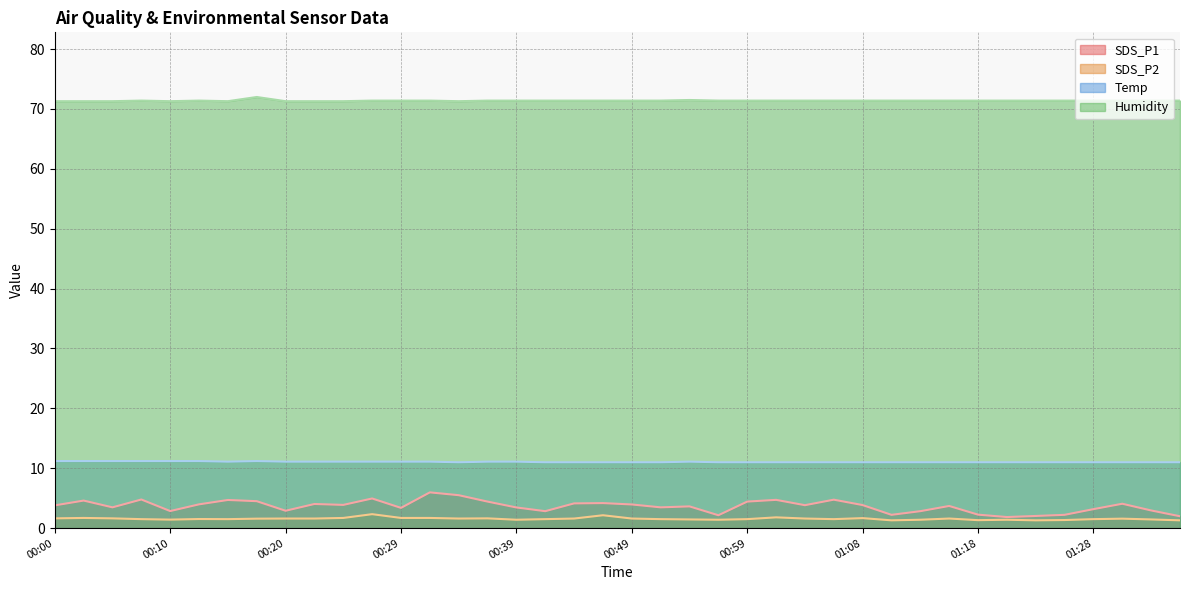

Reading left to right, what are all the values shown in this chart?

SDS_P1: 3.8	4.6	3.5	4.8	2.9	4.0	4.7	4.5	2.9	4.0	3.9	5.0	3.4	6.0	5.5	4.4	3.5	2.8	4.1	4.2	4.0	3.5	3.6	2.1	4.4	4.7	3.8	4.8	3.9	2.2	2.8	3.7	2.2	1.9	2.0	2.2	3.2	4.1	3.0	2.0
SDS_P2: 1.6	1.7	1.6	1.5	1.4	1.5	1.5	1.6	1.6	1.6	1.7	2.3	1.7	1.7	1.6	1.6	1.4	1.5	1.6	2.1	1.6	1.5	1.4	1.4	1.5	1.8	1.6	1.5	1.7	1.3	1.4	1.6	1.3	1.4	1.3	1.4	1.5	1.6	1.4	1.3
Temp: 11.2	11.2	11.2	11.2	11.2	11.2	11.1	11.2	11.1	11.1	11.1	11.1	11.1	11.1	11.0	11.1	11.1	11.0	11.0	11.0	11.0	11.0	11.1	11.0	11.0	11.0	11.0	11.0	11.0	11.0	11.0	11.0	11.0	11.0	11.0	11.0	11.0	11.0	11.0	11.0
Humidity: 71.3	71.3	71.3	71.4	71.3	71.4	71.3	72.0	71.3	71.3	71.3	71.4	71.4	71.4	71.3	71.4	71.4	71.4	71.4	71.4	71.4	71.4	71.5	71.4	71.4	71.4	71.4	71.4	71.4	71.4	71.4	71.4	71.4	71.4	71.4	71.4	71.4	71.4	71.4	71.4